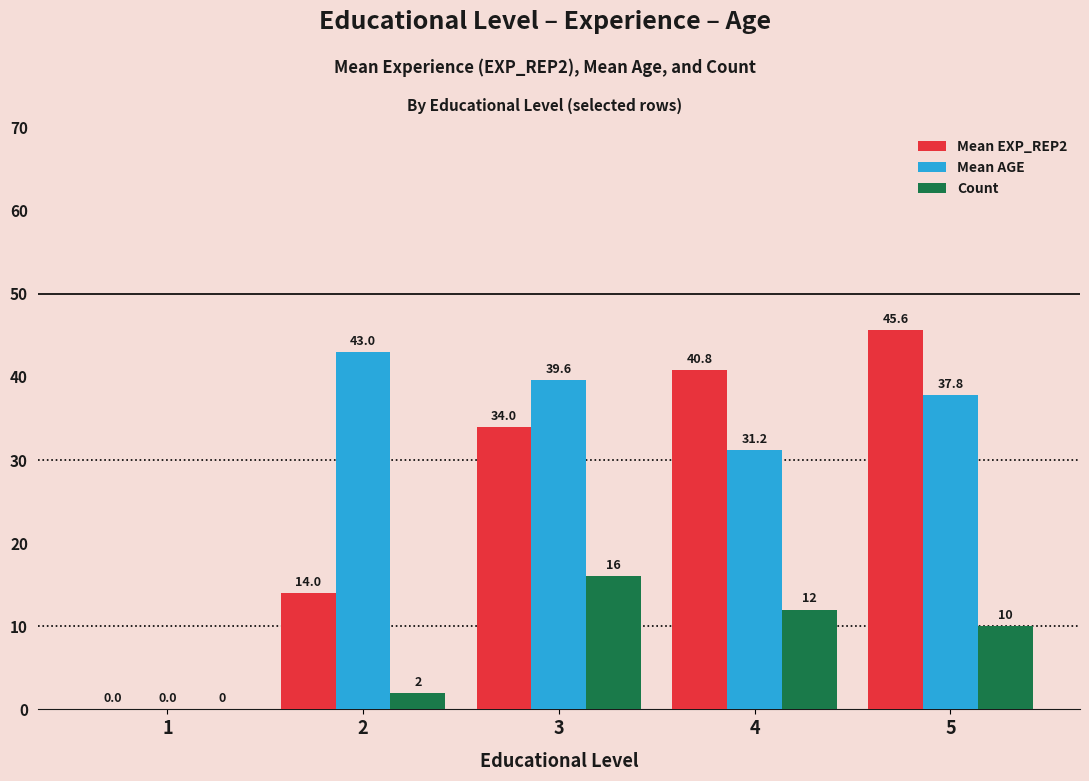

What is the sum of the Count values at 1 and 4?

12.0